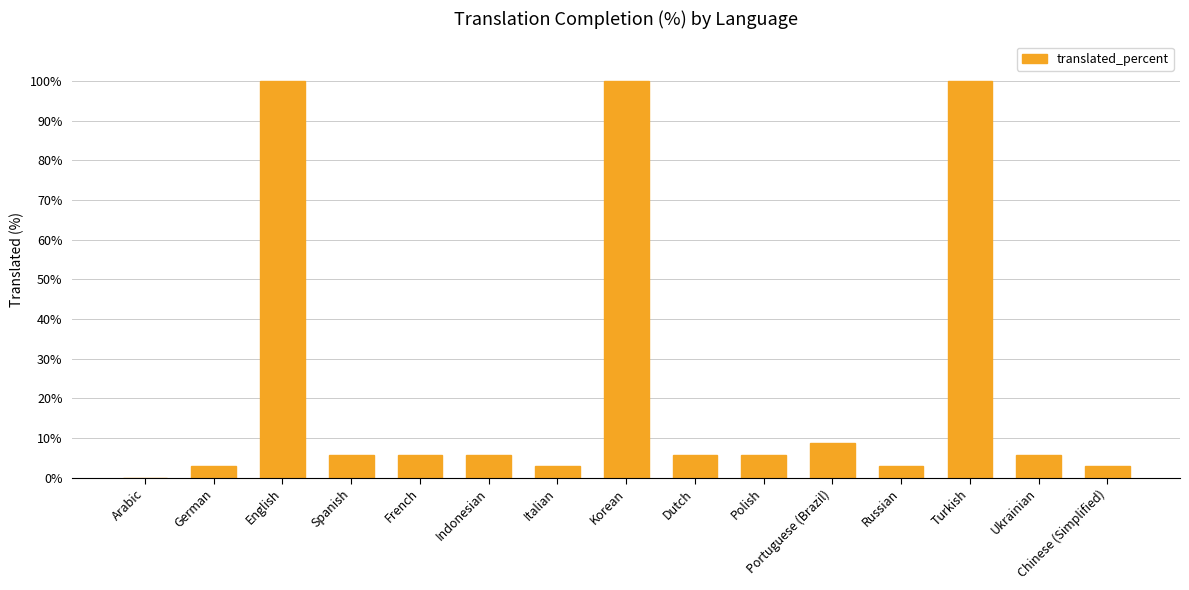

What is the approximate value at Ukrainian?

5.8